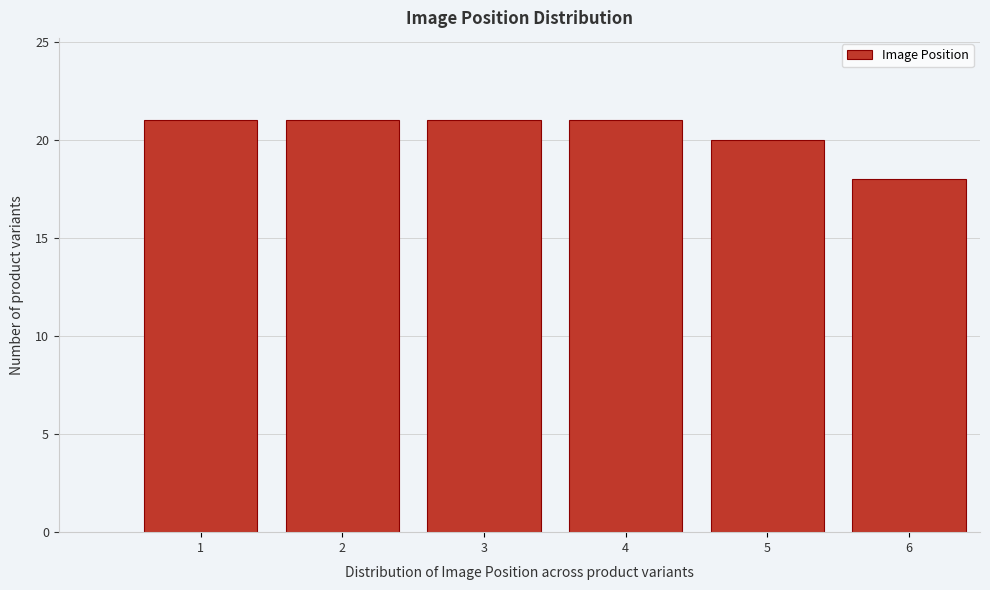

Reading right to left, extract all data points from this chart.

18	20	21	21	21	21